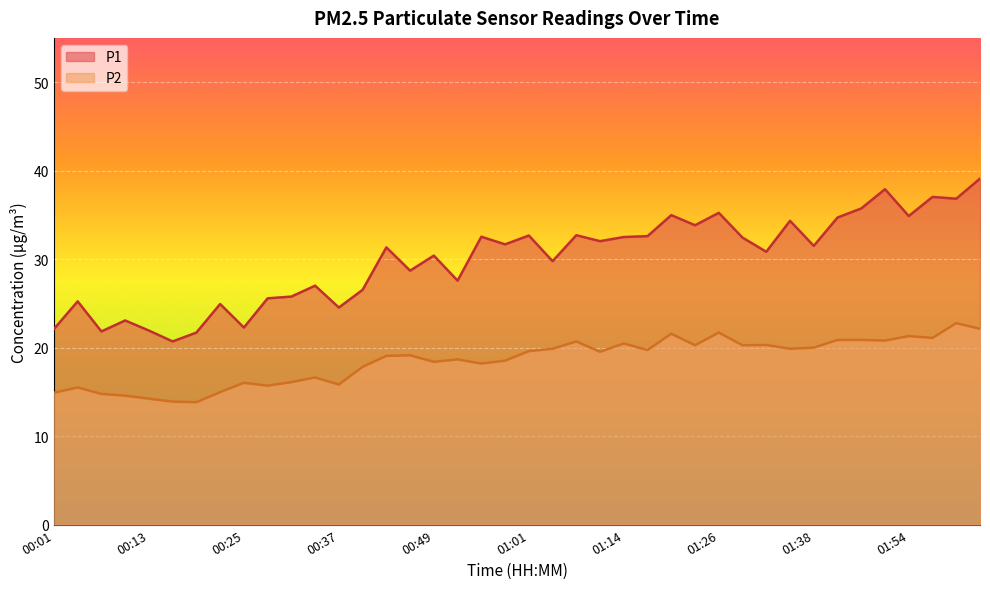

Count the number of categories in the chart.

40